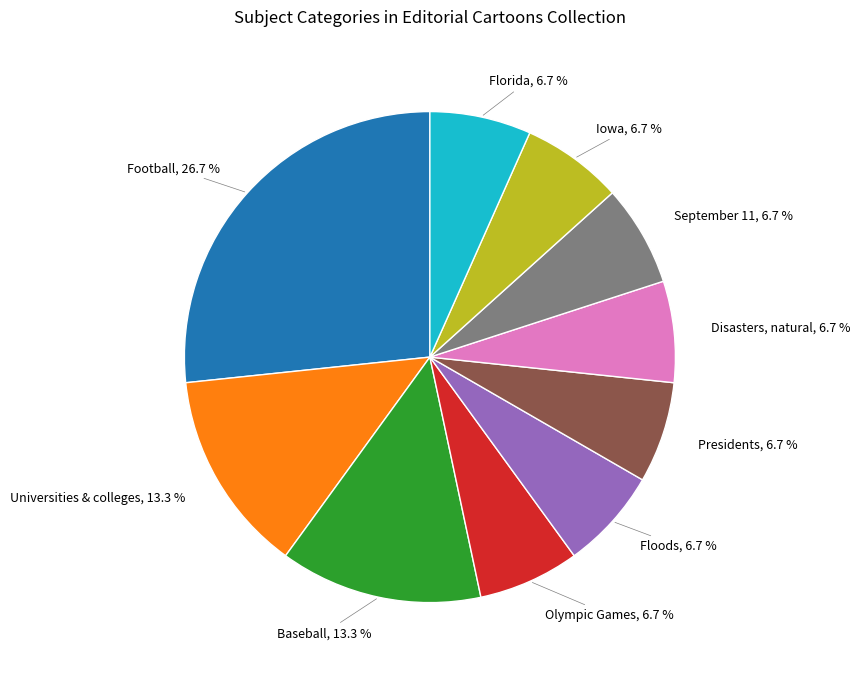

What is the ratio of the value at Iowa to the value at Football?

0.3